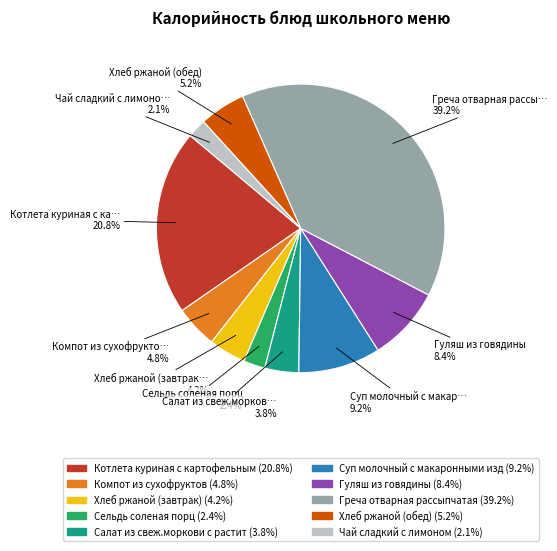

Is there a majority slice in this chart?

No